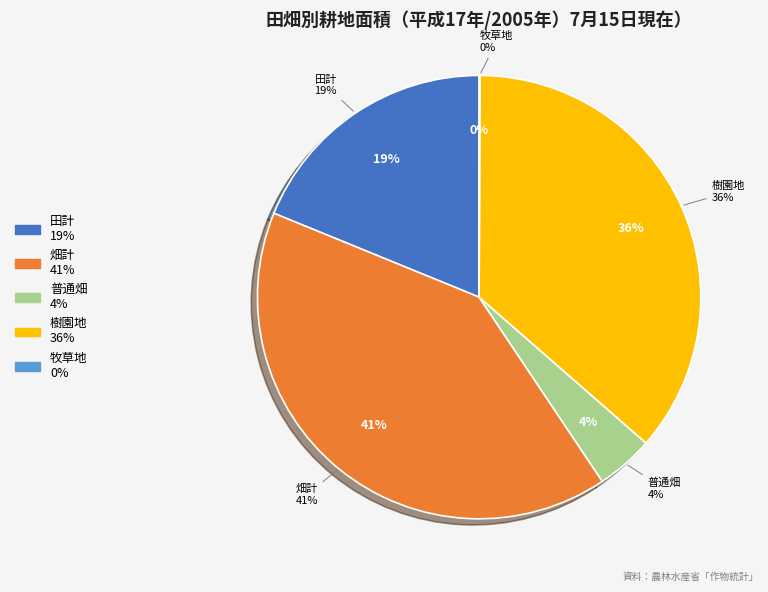

Which has a higher value, 畑計 or 田計?

畑計